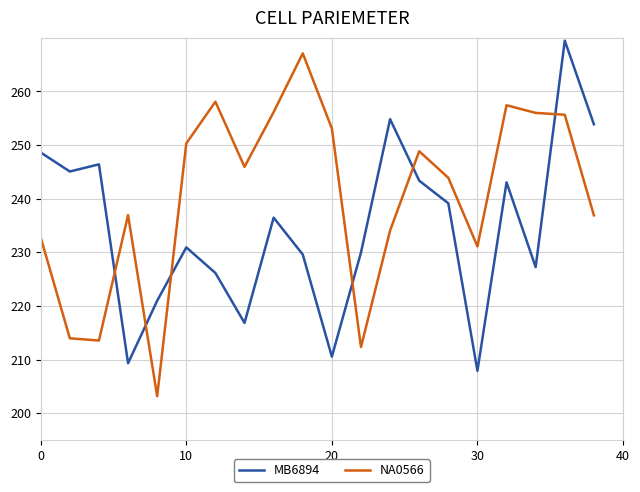

True or false: MB6894 and NA0566 cross at least once.

True